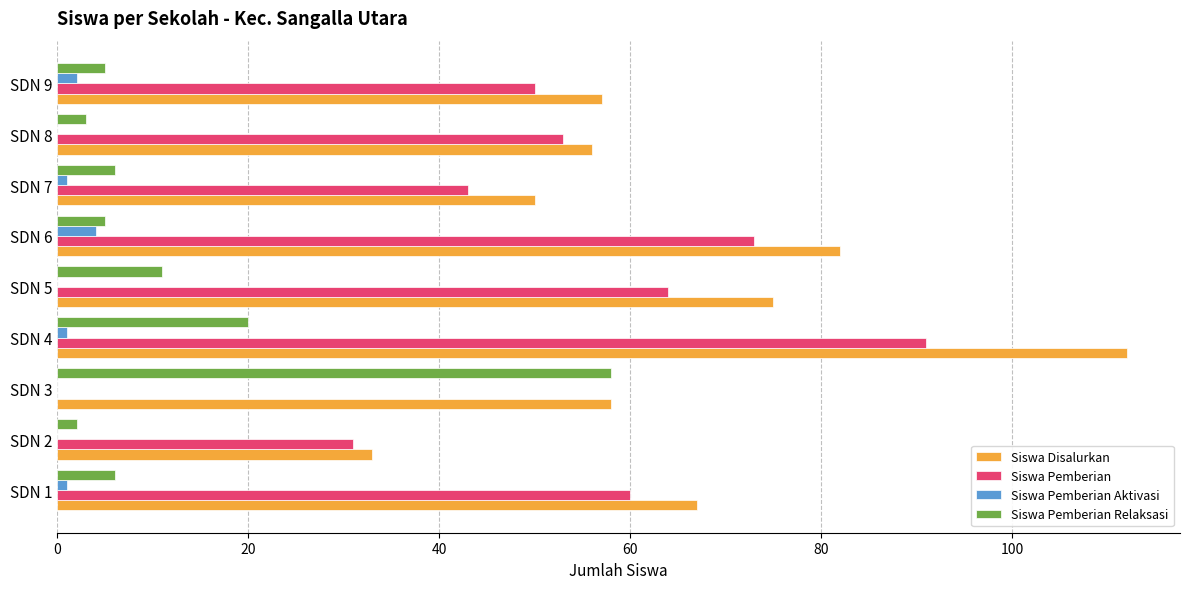

The value of Siswa Pemberian Relaksasi at SDN 8 is 3. True or false?

True